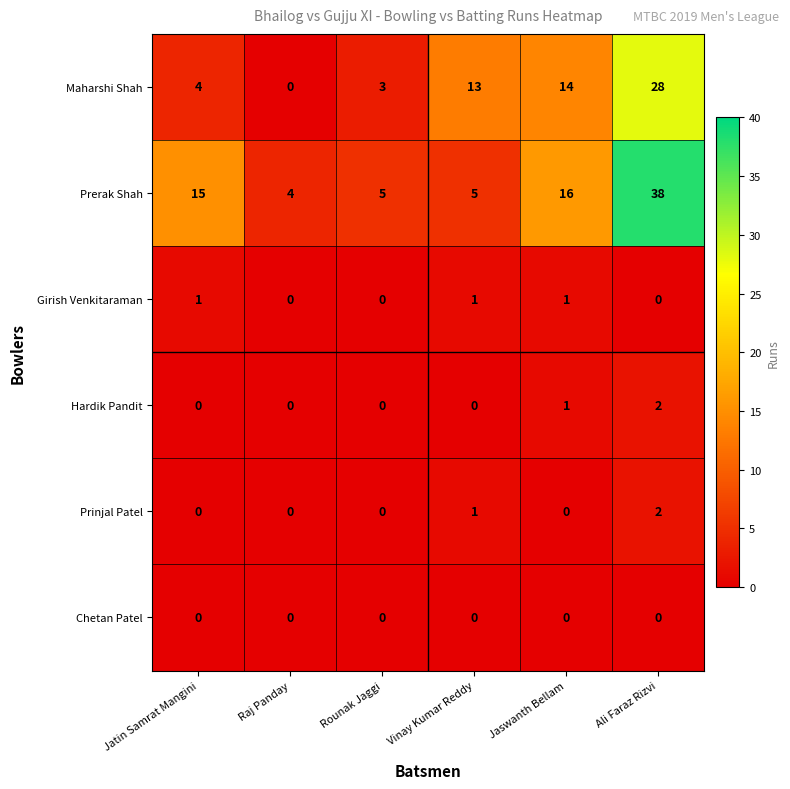

Between Jatin Samrat Mangini and Vinay Kumar Reddy, which series saw the biggest shift?

Prerak Shah